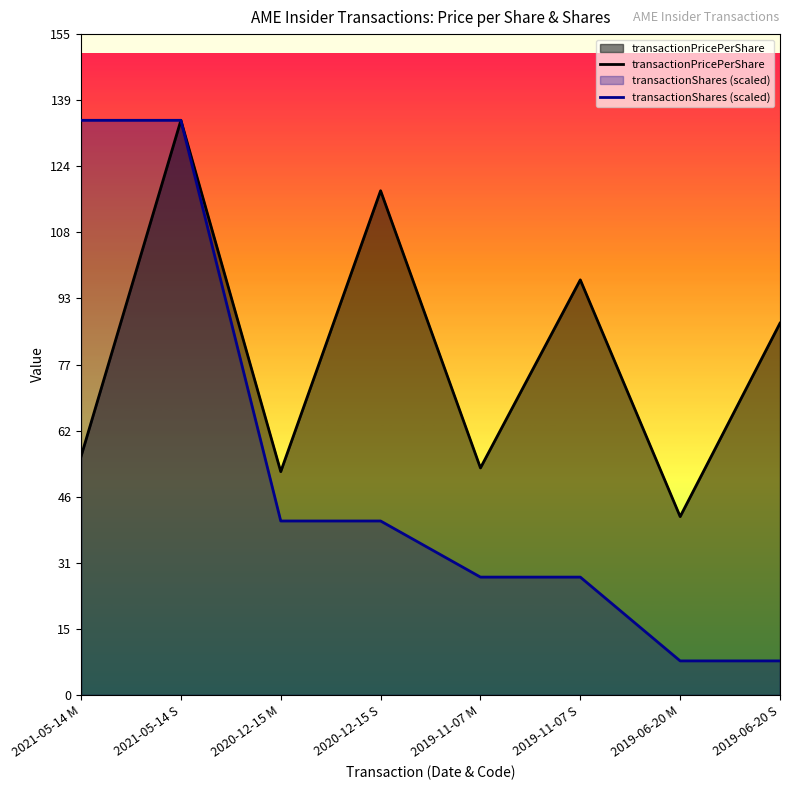

How many values in the transactionPricePerShare series are below 87?

4